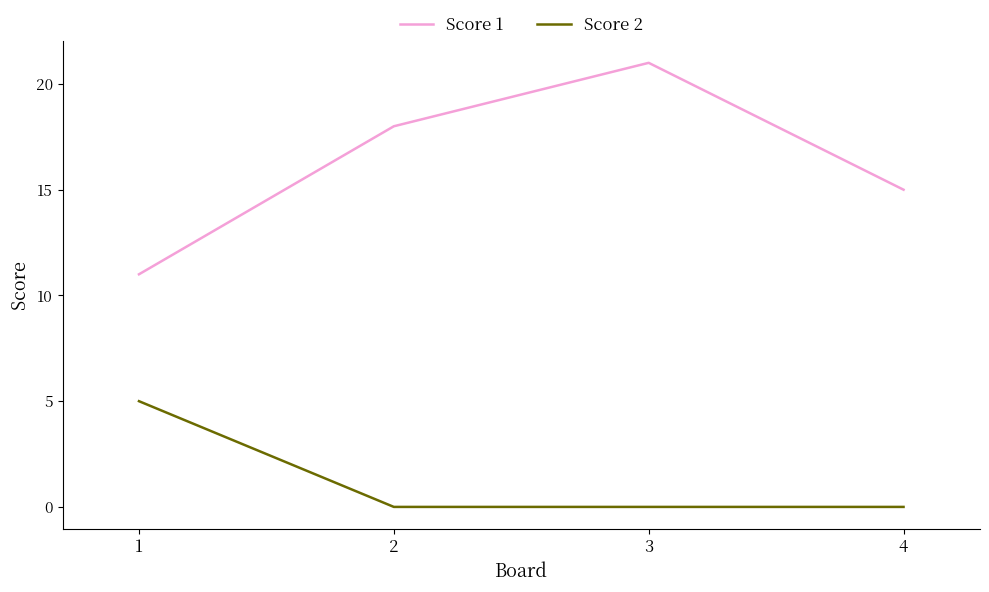

What are all the series names shown in the legend?

Score 1, Score 2